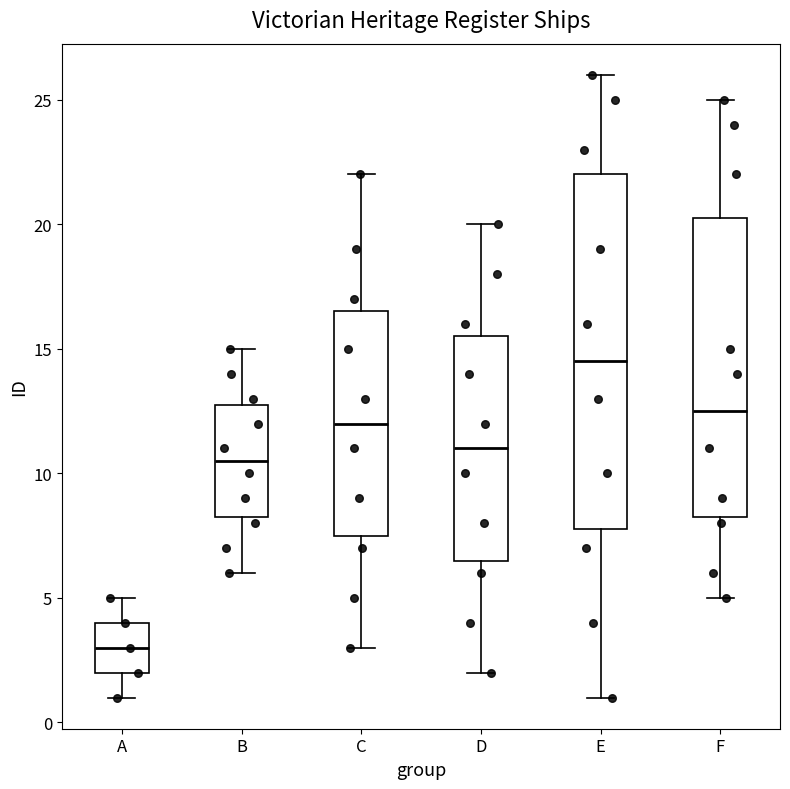

Where is the upper edge of the box for C on the y-axis? The values are not printed on the chart, so give them approximately, as read against the axis.

16.5